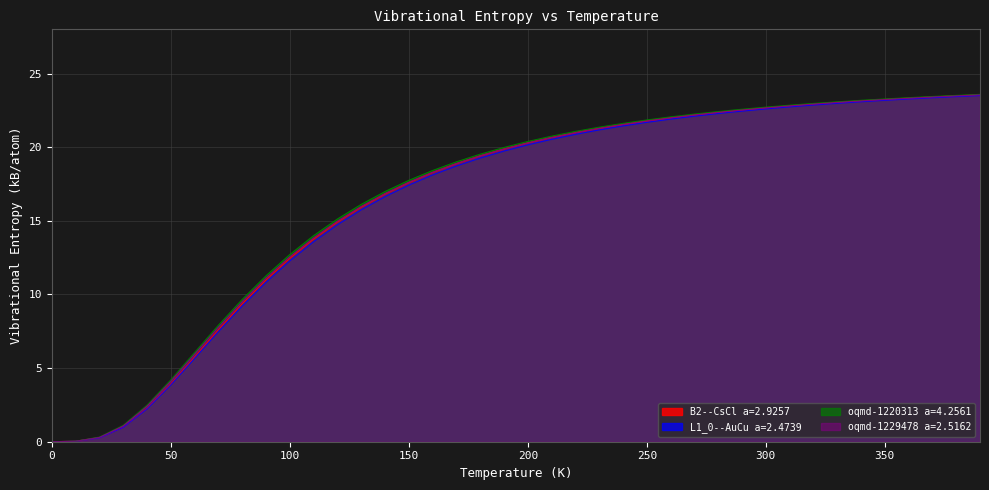

At which category is the sum across all series the highest?

390.0